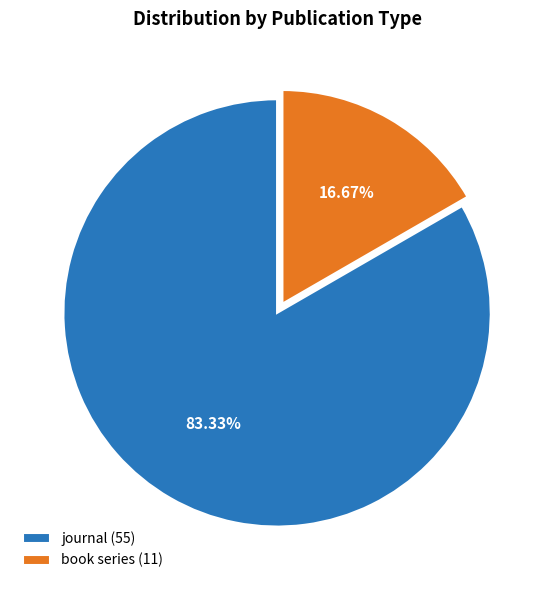

How many segments does this pie chart have?

2